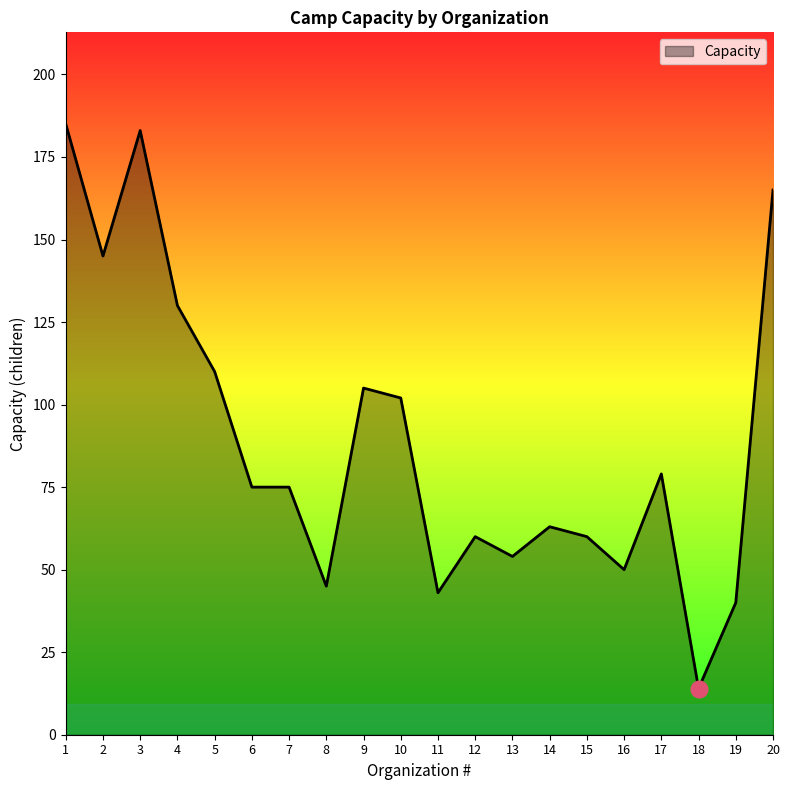

What value does the data have at 17, to the nearest 10?

80